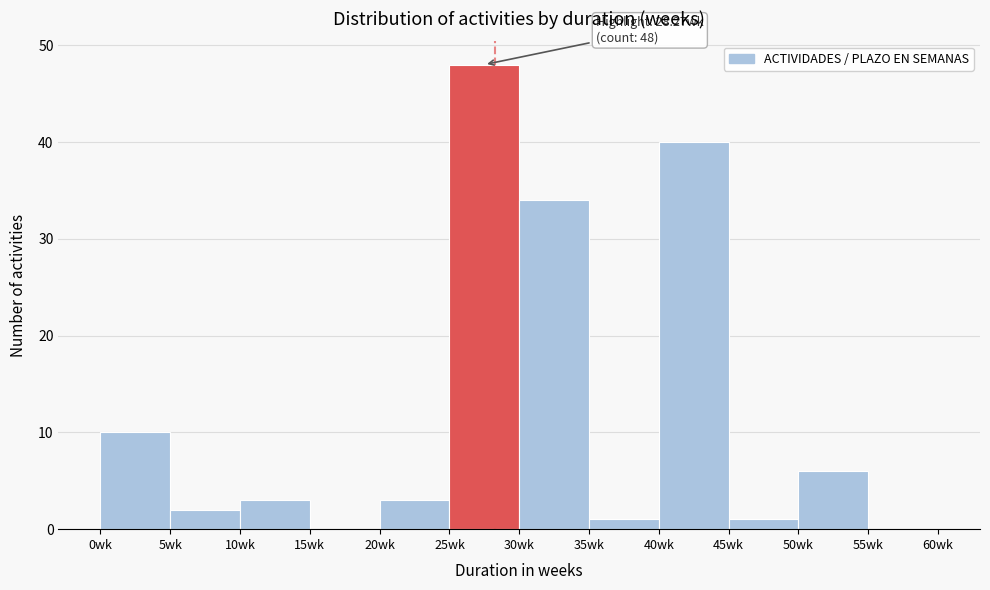

Which range on the x-axis has the tallest bar?

25 to 30